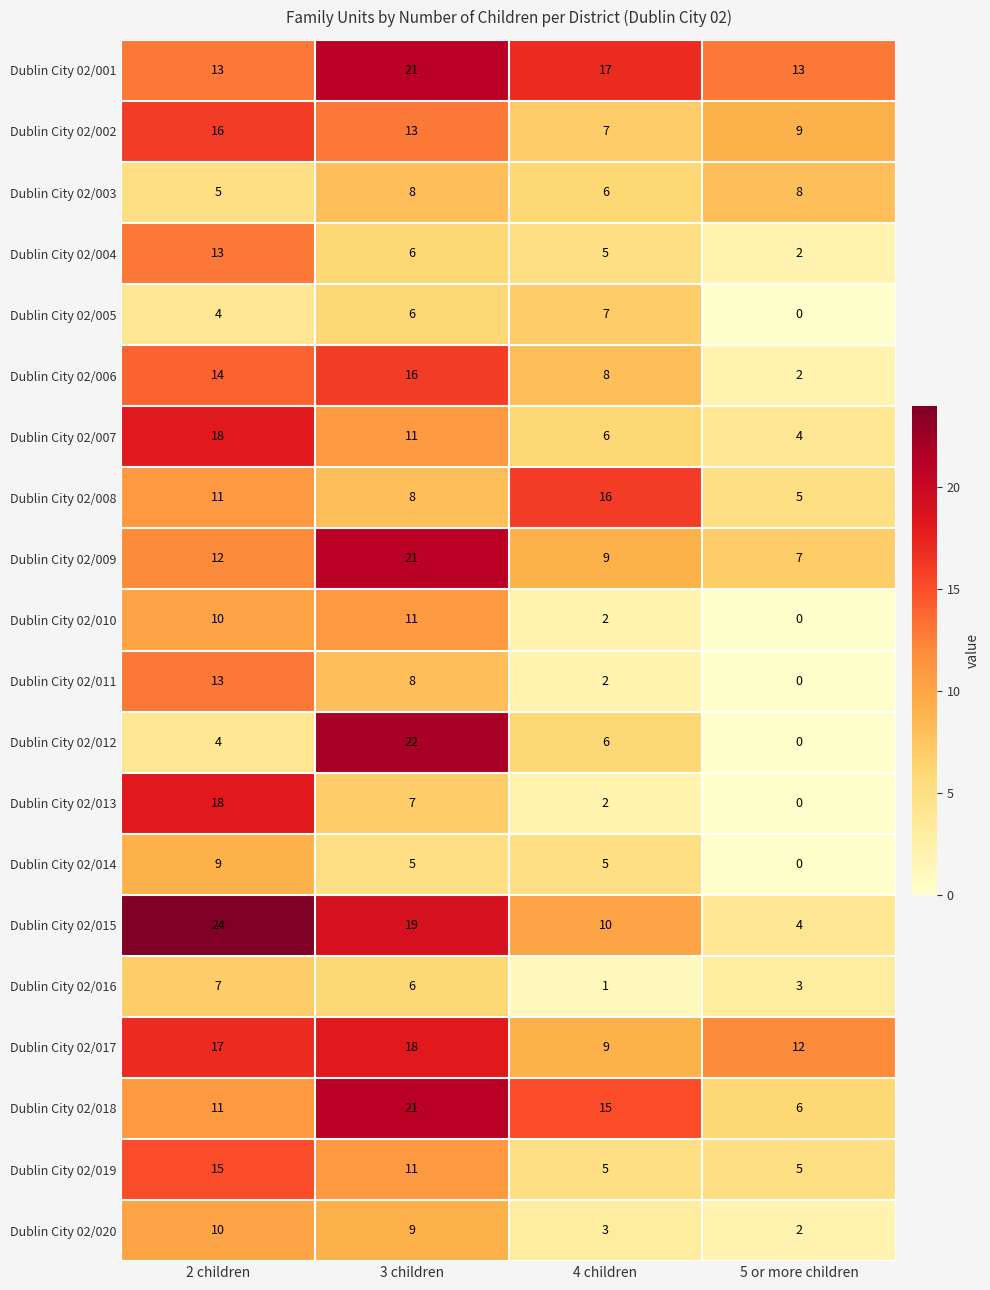

At which category is the sum across all series the highest?

3 children